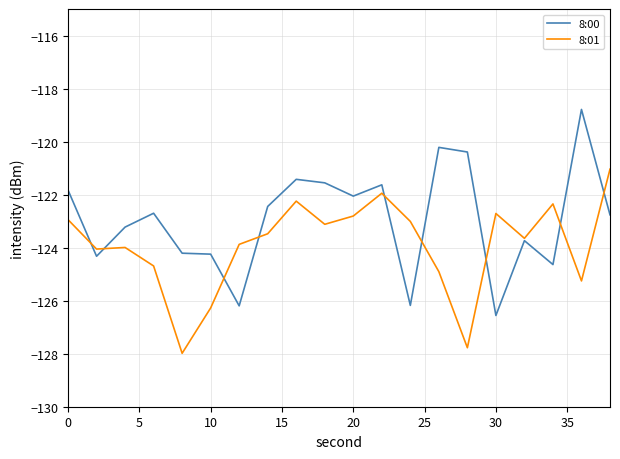

Rank the series by their maximum value, from lowest to highest.

8:01, 8:00